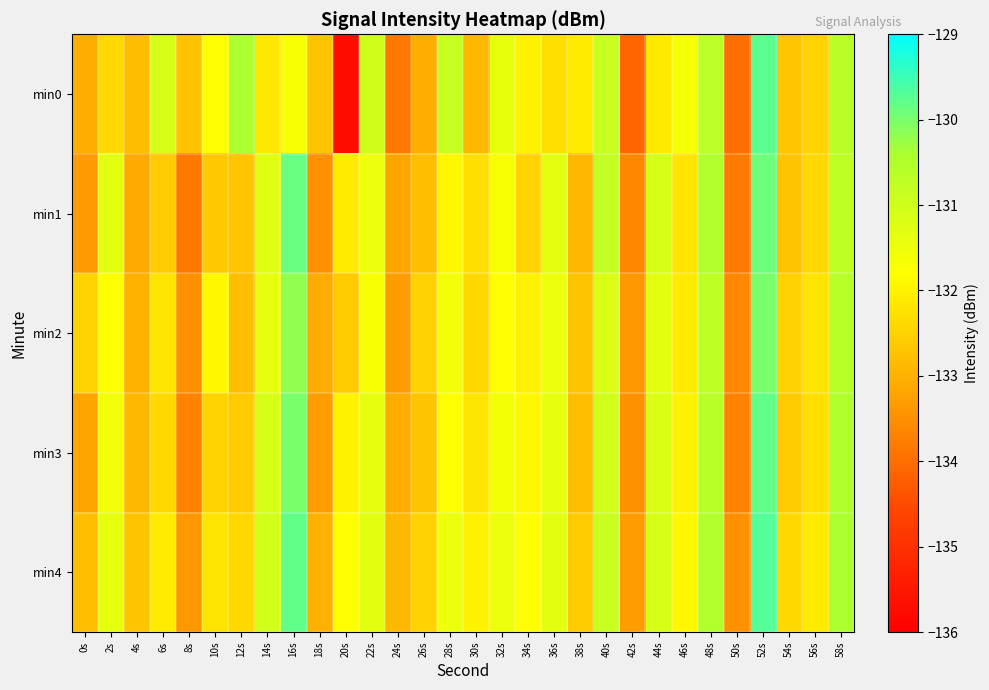

Which series has the widest spread of values?

min0